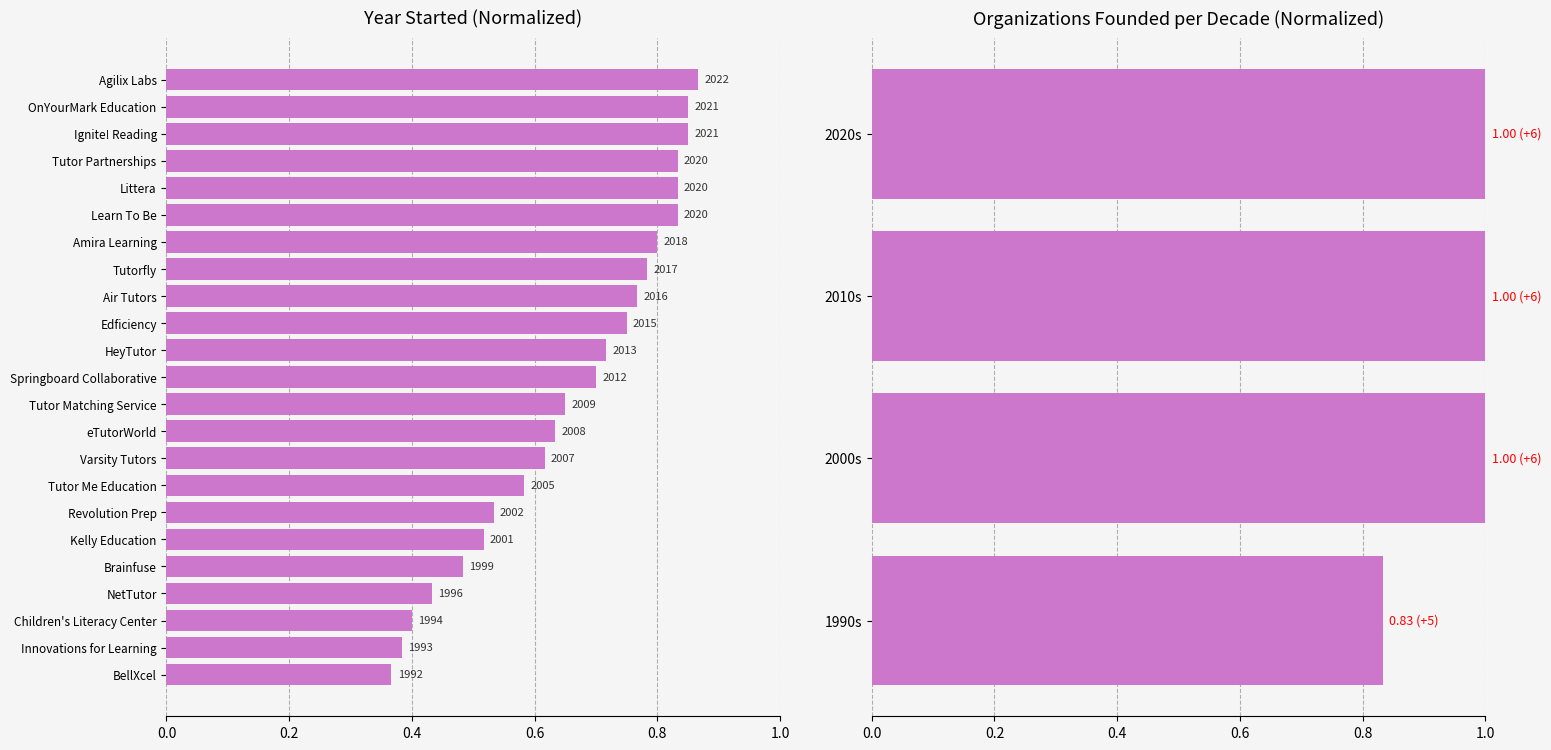

What is the change in value from BellXcel to Varsity Tutors?

+0.3